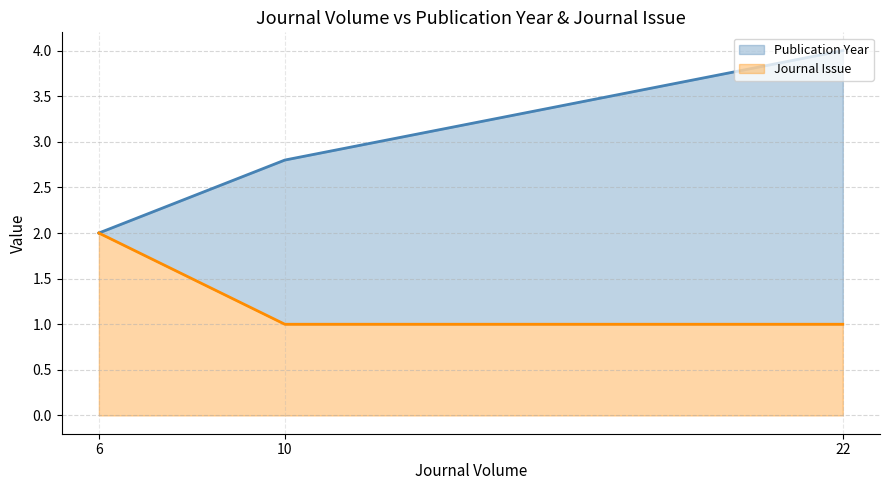

Reading left to right, what are all the values shown in this chart?

Publication Year: 2.0	2.8	4.0
Journal Issue: 2.0	1.0	1.0